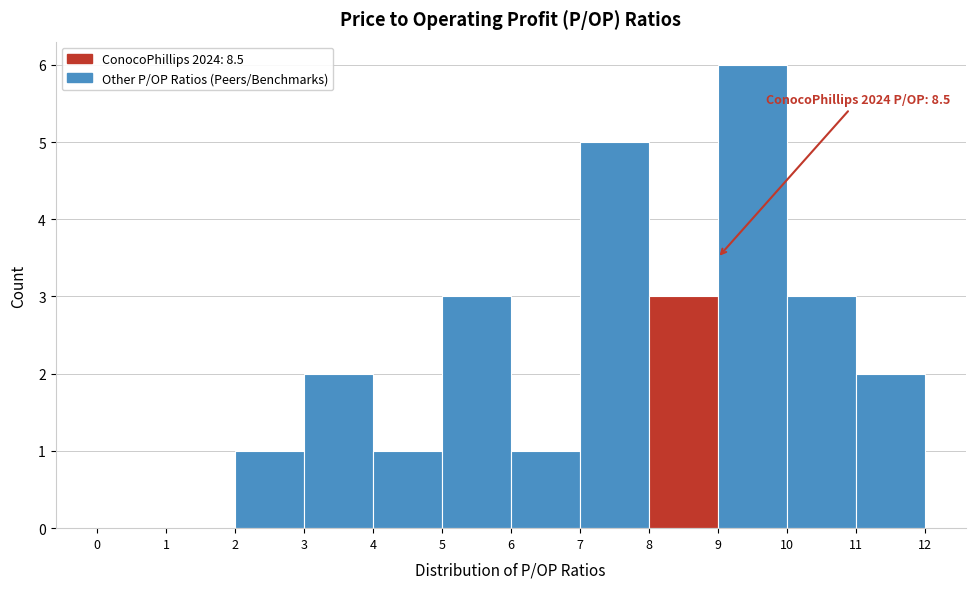

Which range on the x-axis has the tallest bar?

9 to 10